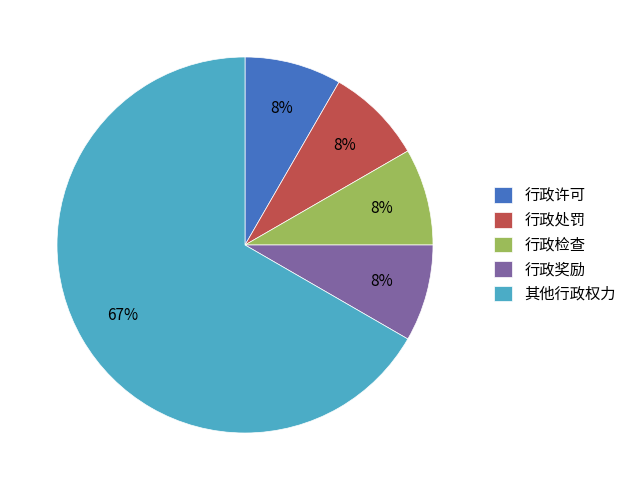

Is there any slice that represents more than half of the pie?

Yes